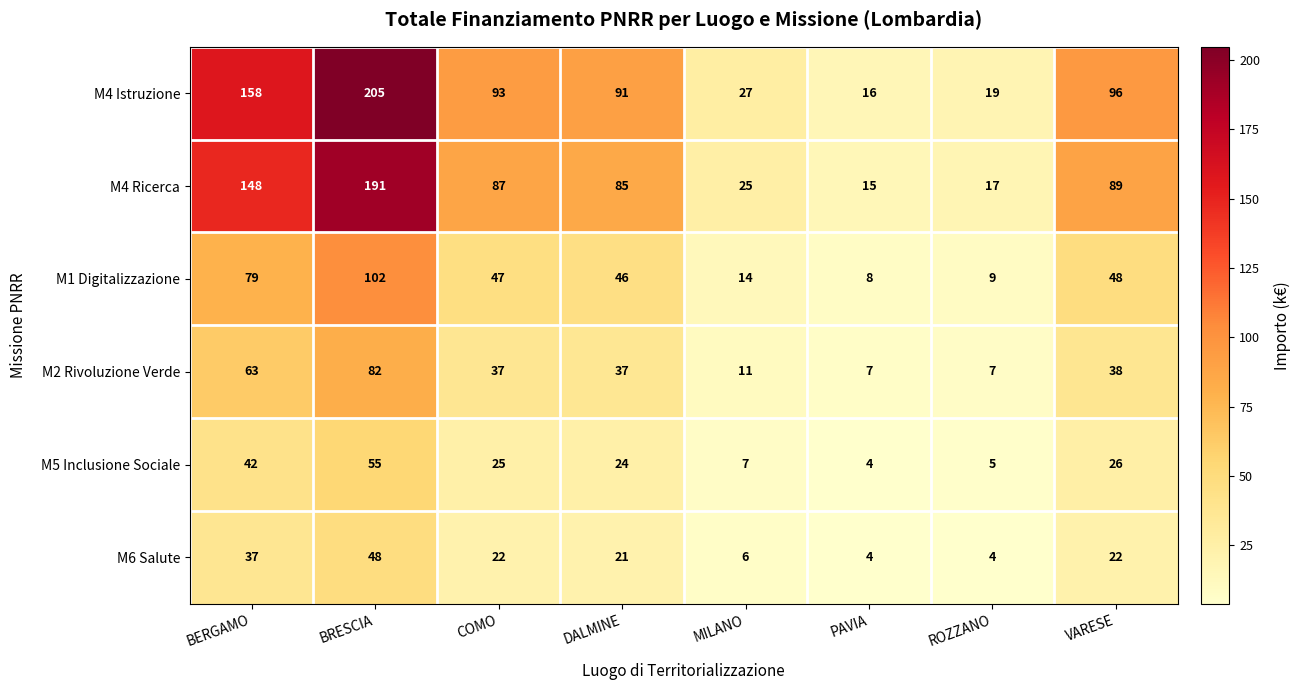

The M5 Inclusione Sociale series shows 17 at VARESE. True or false?

False